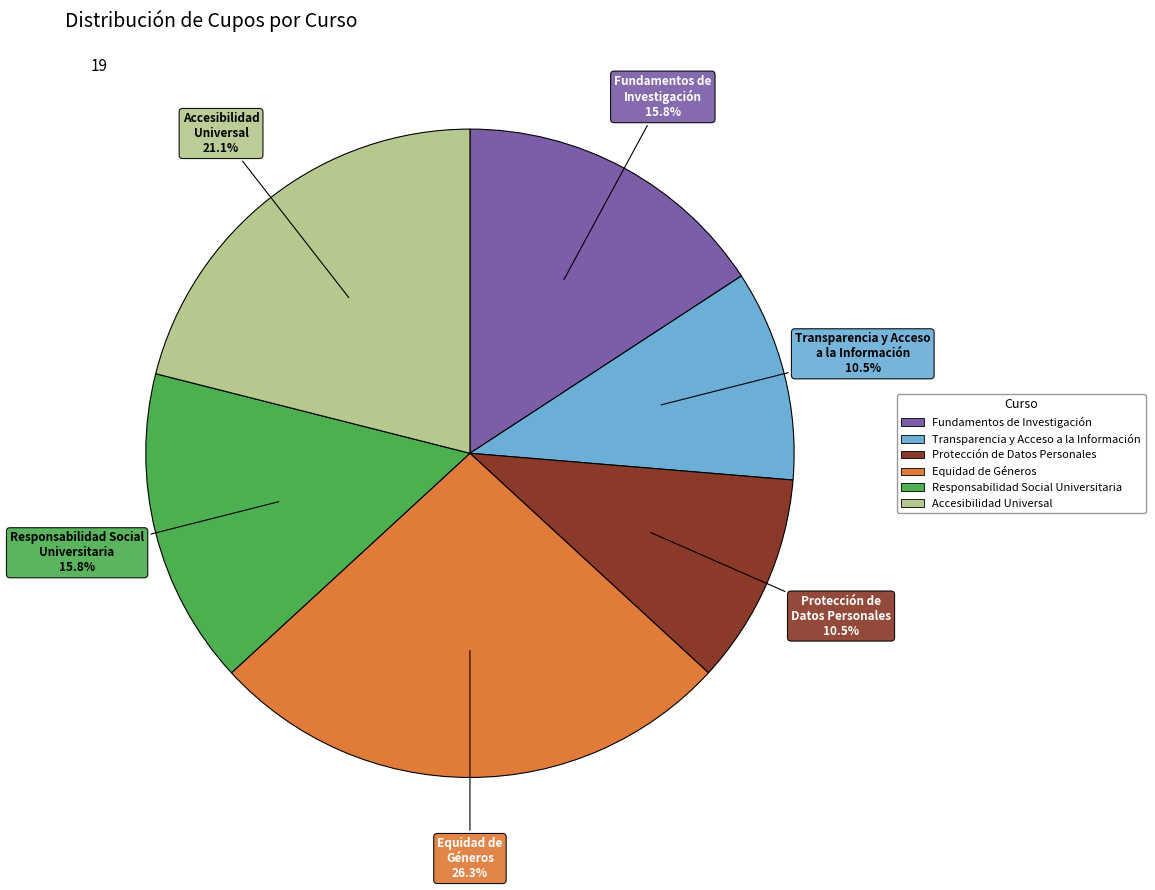

Which category has the biggest portion of the pie?

Equidad de Géneros